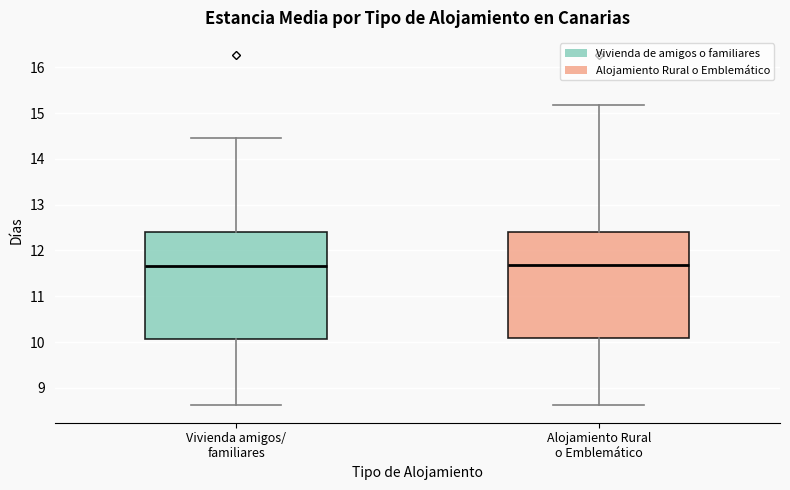

Where does the lower whisker of the box for Alojamiento Rural o Emblemático end on the y-axis? The values are not printed on the chart, so give them approximately, as read against the axis.

8.6